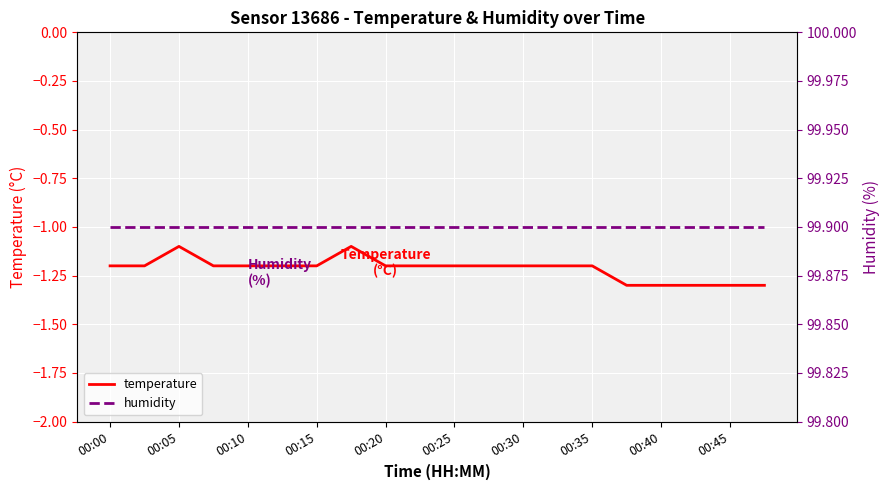

What is the total value across all series at 00:25?

98.7